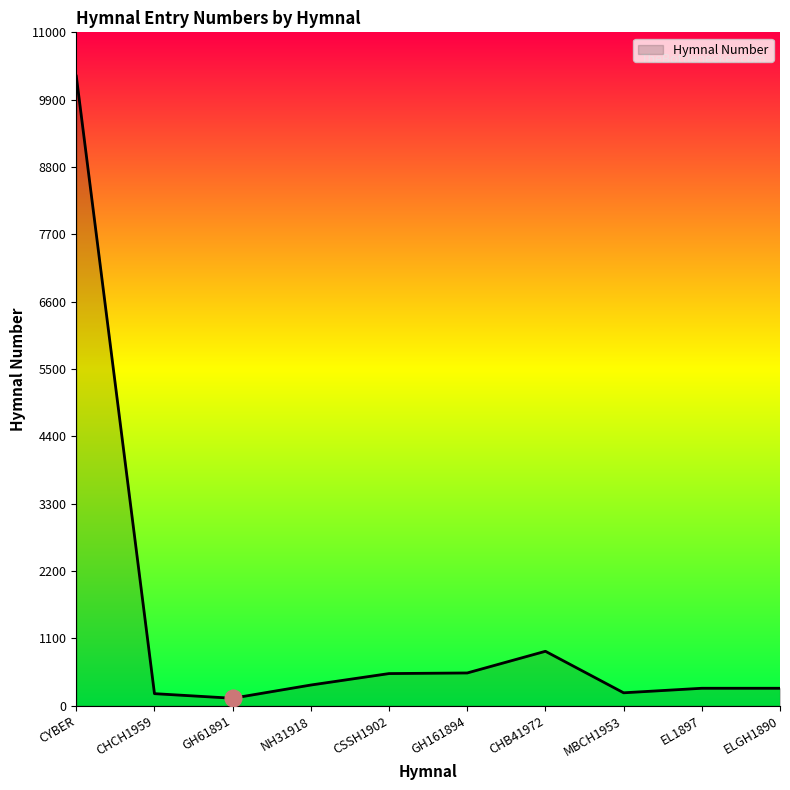

Between CHB41972 and GH61891, which is larger?

CHB41972